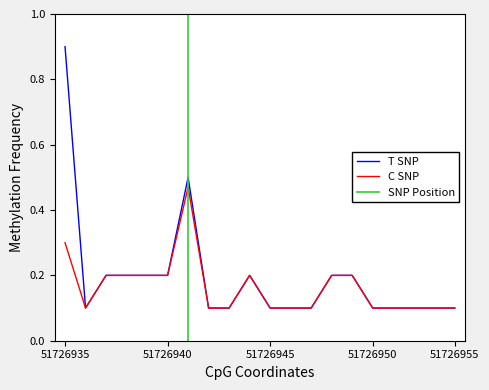

True or false: C SNP has a value of 0.1 at 51726935.

False